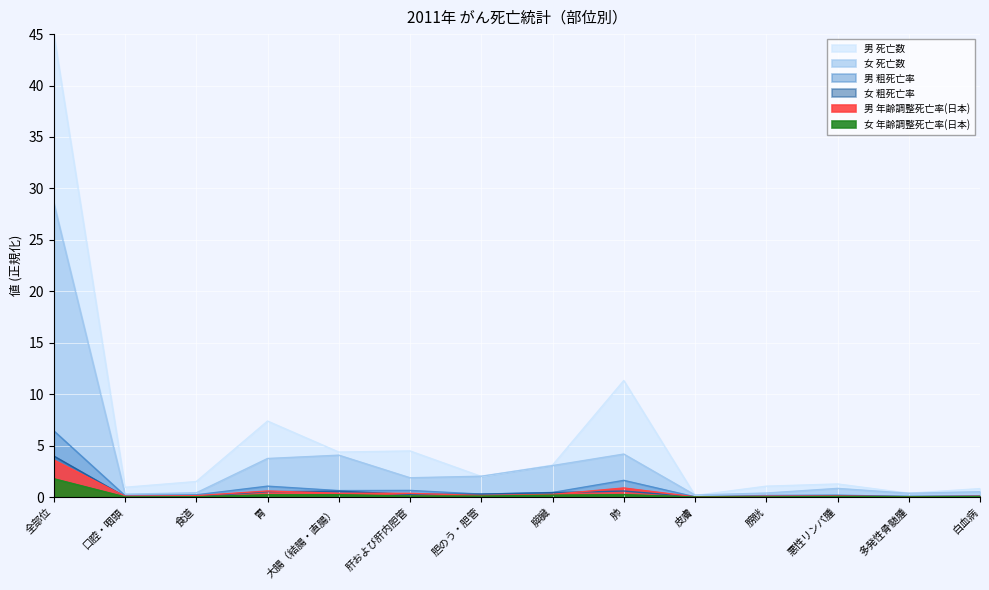

What is the sum of all 女 死亡数 values?

7.0